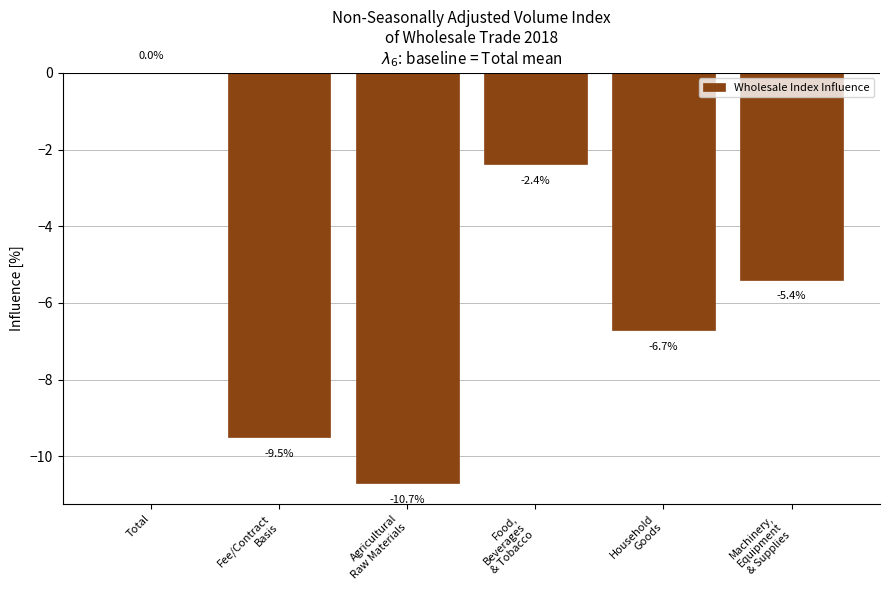

At which label does the data first exceed -5?

Total